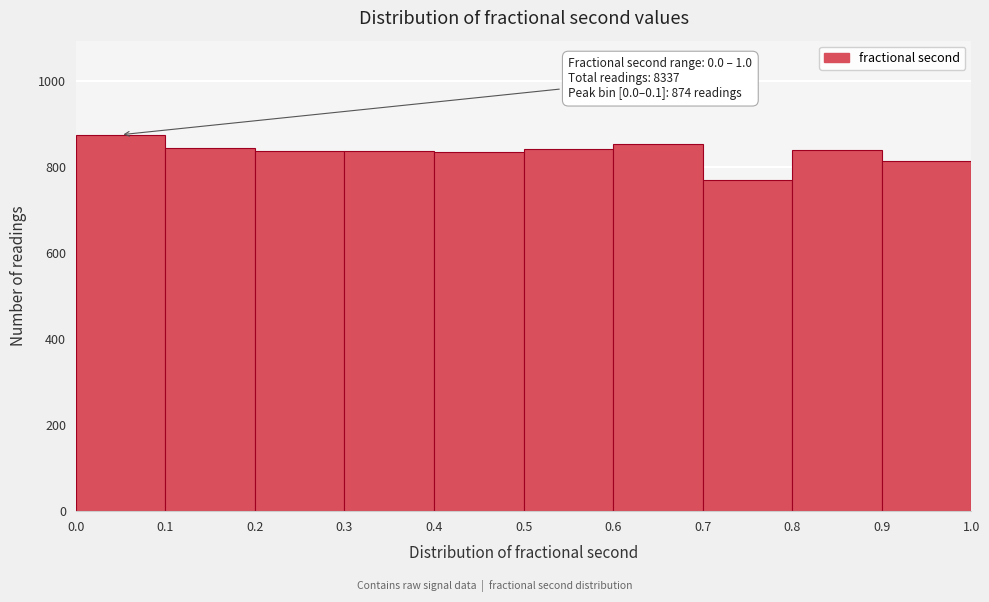

Over which range of the x-axis is the bar tallest?

0.0 to 0.1